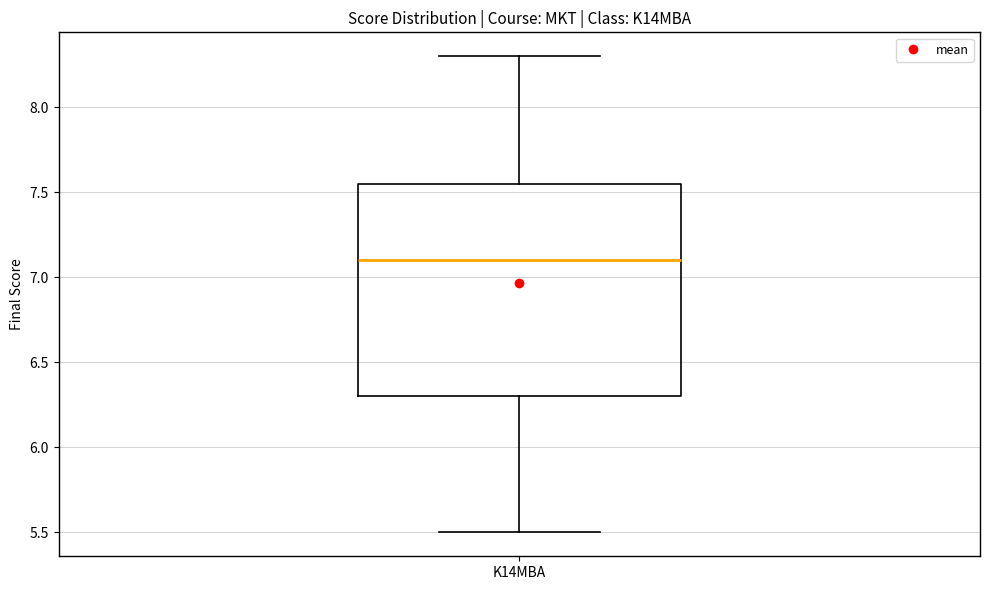

Read this box plot against the y-axis: the position of the median line, the range covered by the box, and the ends of both whiskers. The values are not printed on the chart, so give them approximately, as read against the axis.

median 7.10, box 6.30 to 7.55, whiskers 5.50 to 8.30